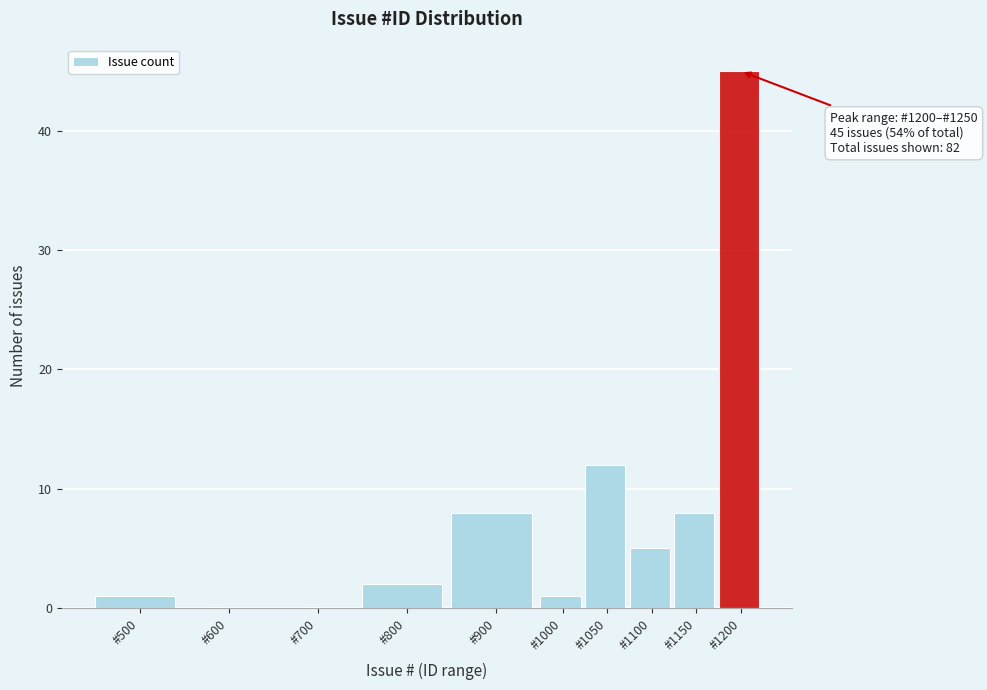

Reading left to right, list all the values displayed in this chart.

#500=1	#600=0	#700=0	#800=2	#900=8	#1000=1	#1050=12	#1100=5	#1150=8	#1200=45